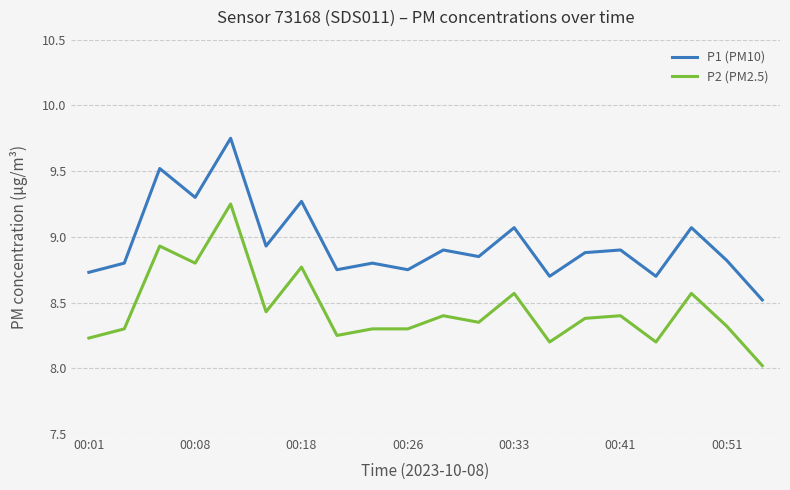

List the series in order of their peak value, lowest first.

P2 (PM2.5), P1 (PM10)